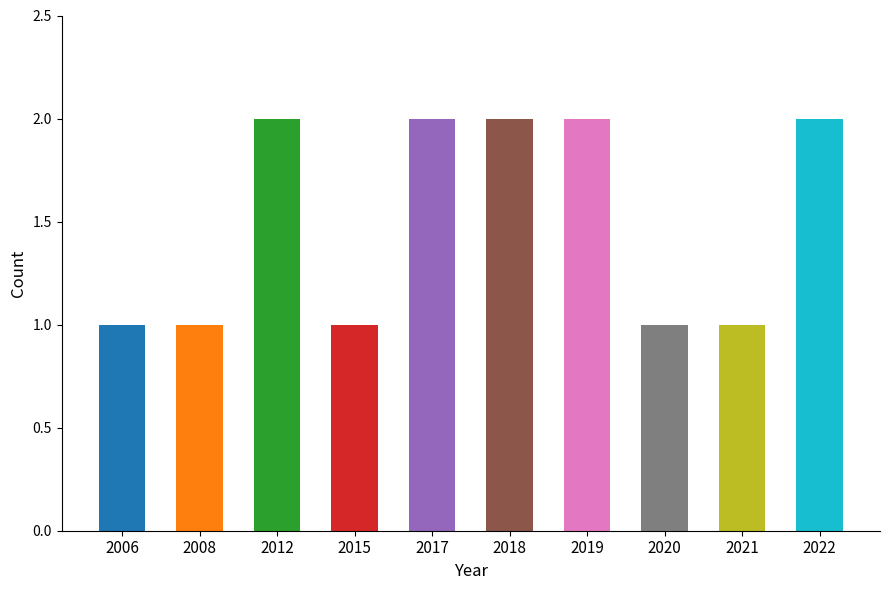

List the labels in order of value, smallest first.

2006, 2008, 2015, 2020, 2021, 2012, 2017, 2018, 2019, 2022